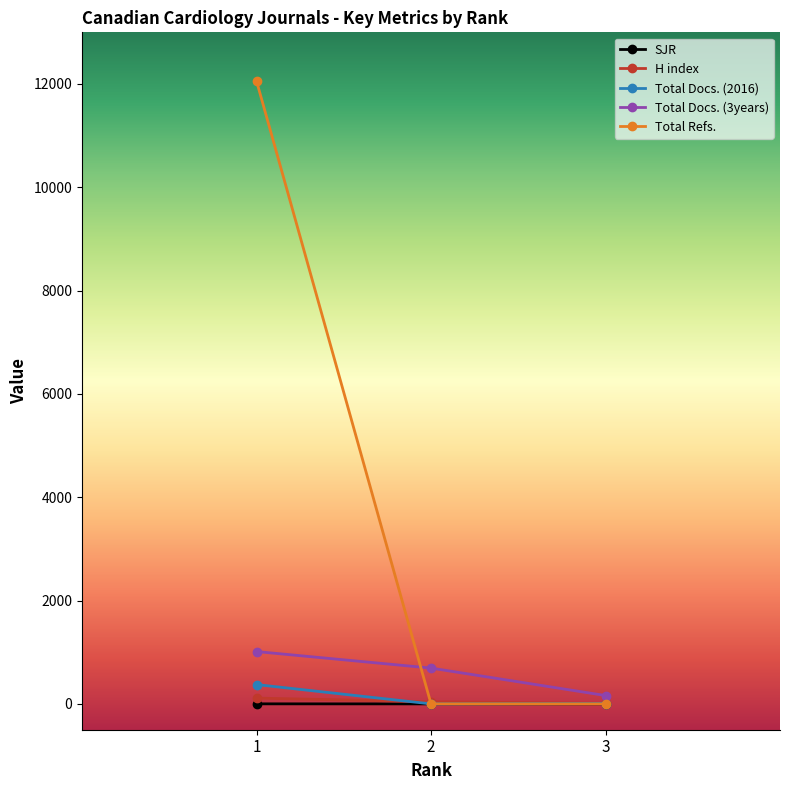

Count the Total Refs. values in the range 0 to 12058.

3